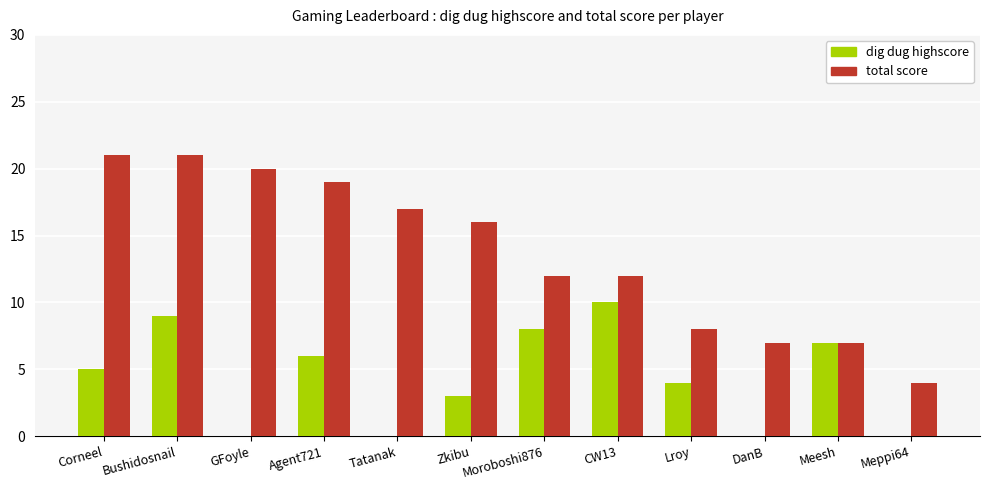

How many distinct data groups are displayed?

2